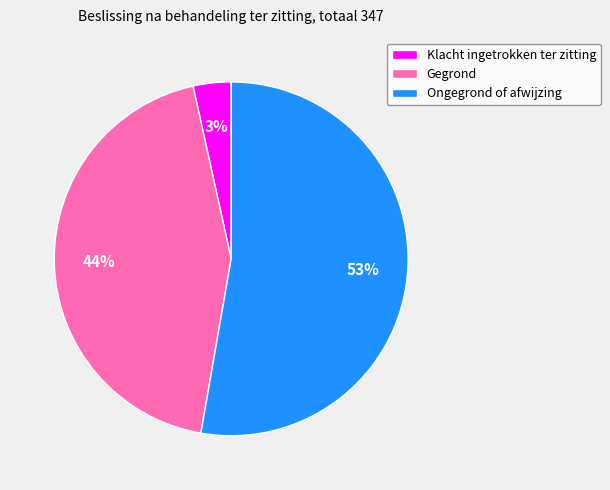

Do Gegrond and Ongegrond of afwijzing together represent more than half of the pie?

Yes